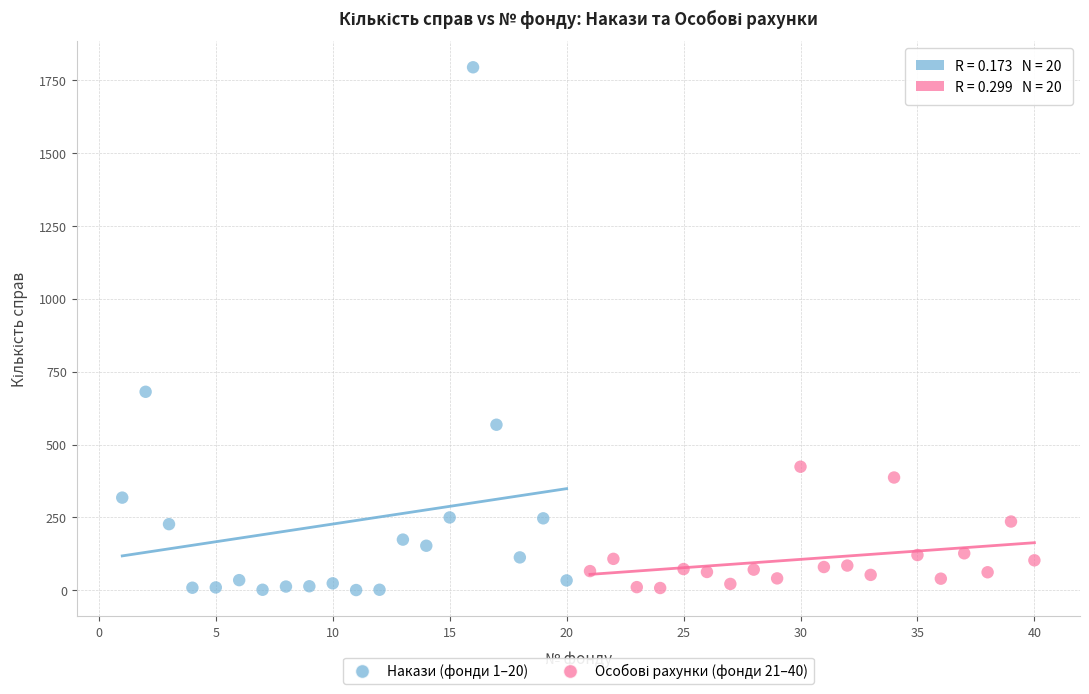

Which series has the widest spread of Y values?

Накази (фонди 1–20)